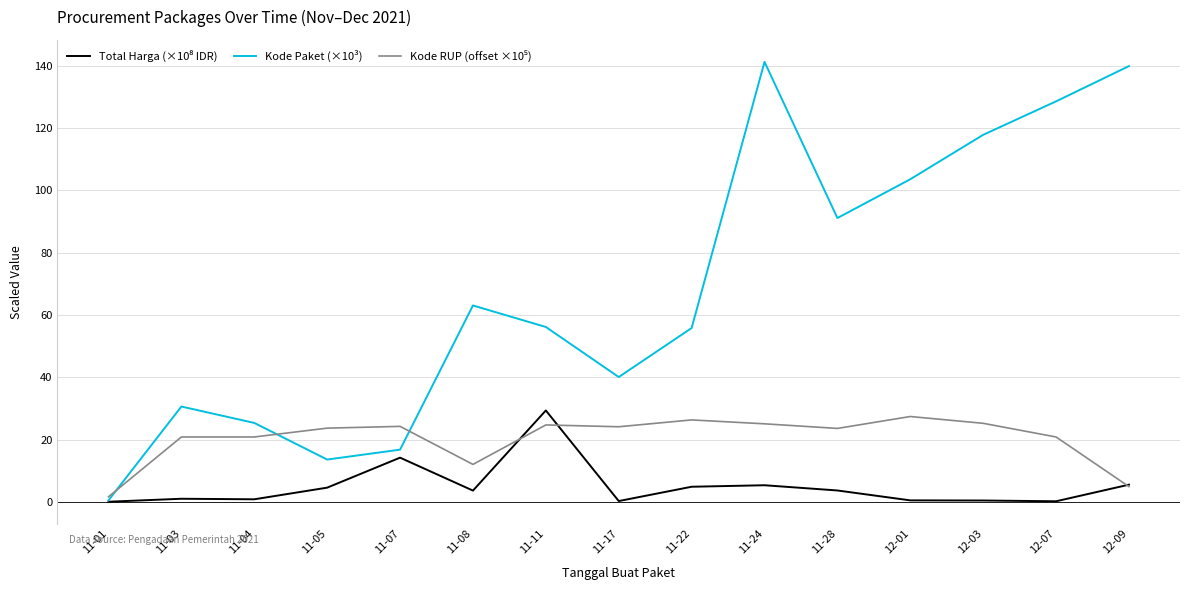

At which category is the sum across all series the highest?

11-24